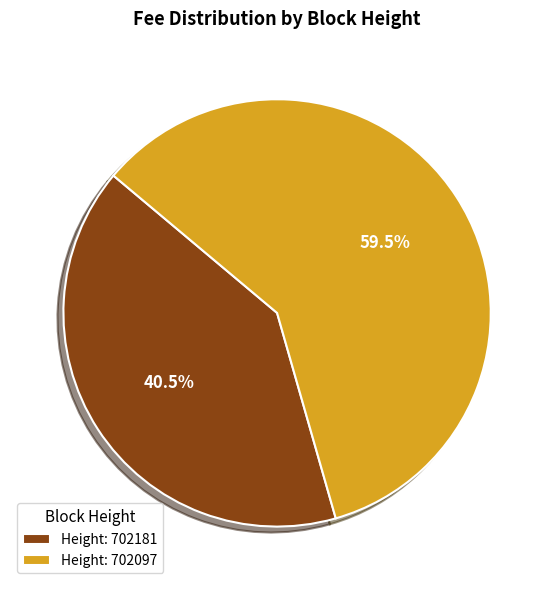

To the nearest percent, what is the average slice percentage?

50%